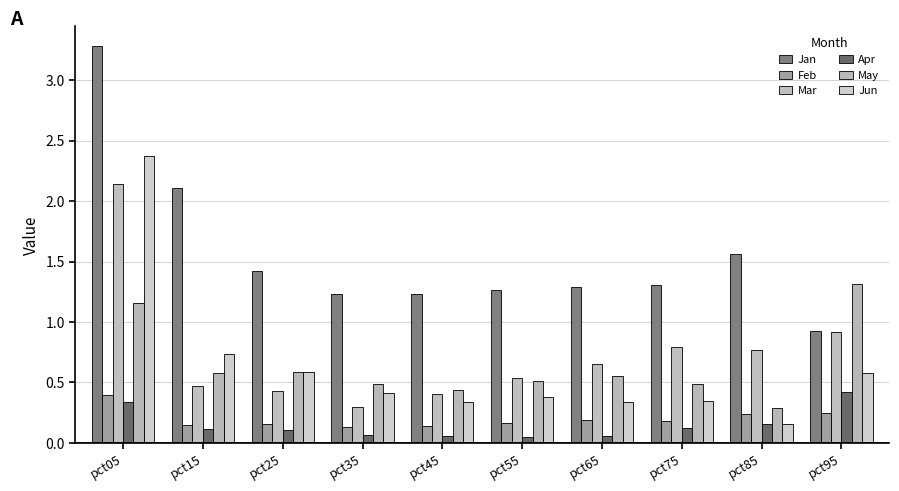

At which category is the sum across all series the highest?

pct05